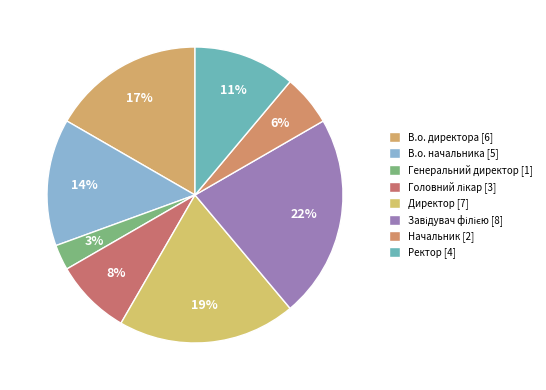

How many segments does this pie chart have?

8